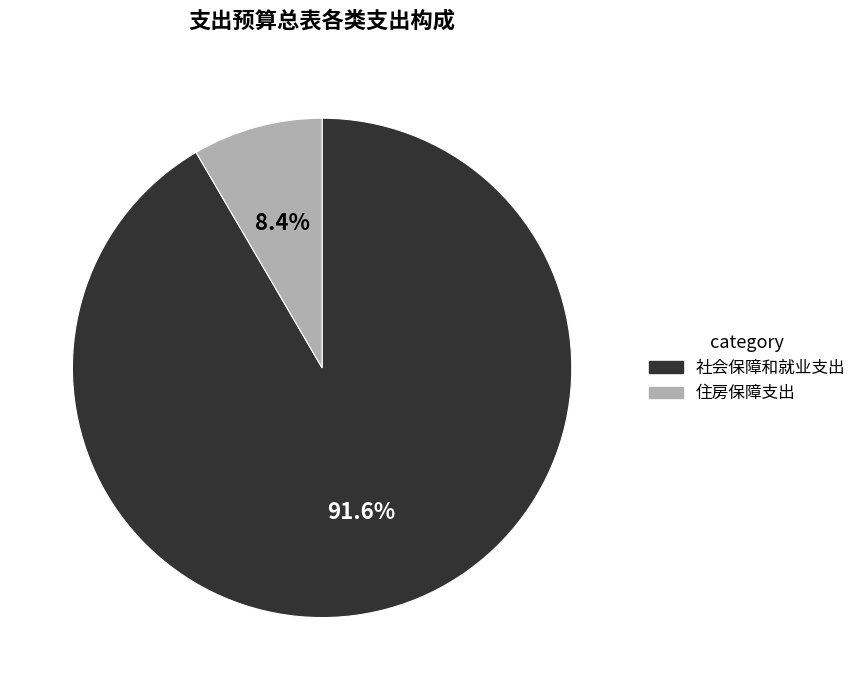

To the nearest percent, what is the difference between the 社会保障和就业支出 and 住房保障支出 slice percentages?

83%